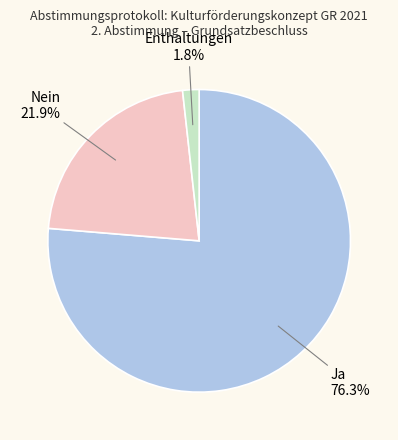

To the nearest percent, what portion does Ja represent?

76%